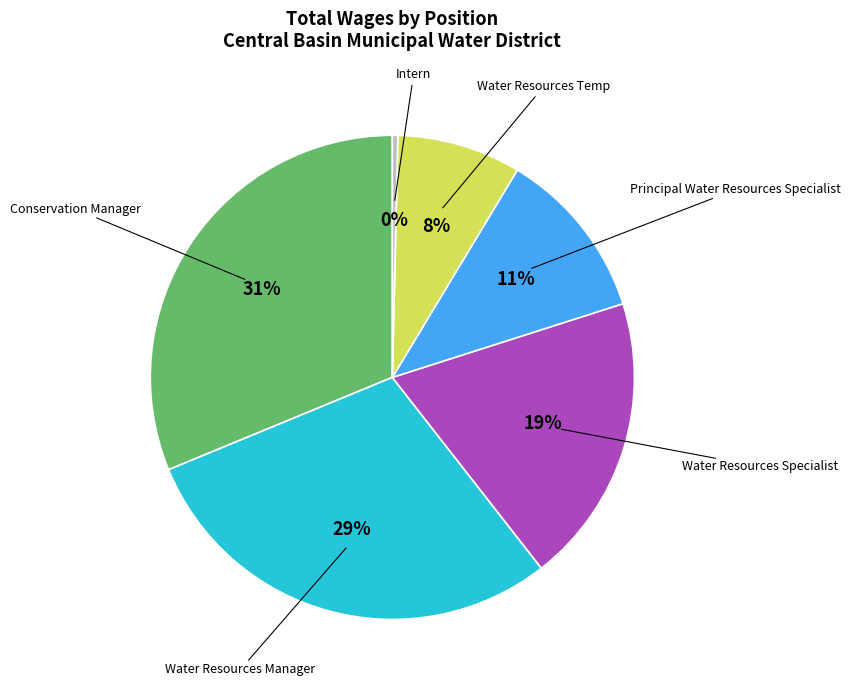

Count the number of slices in the pie.

6